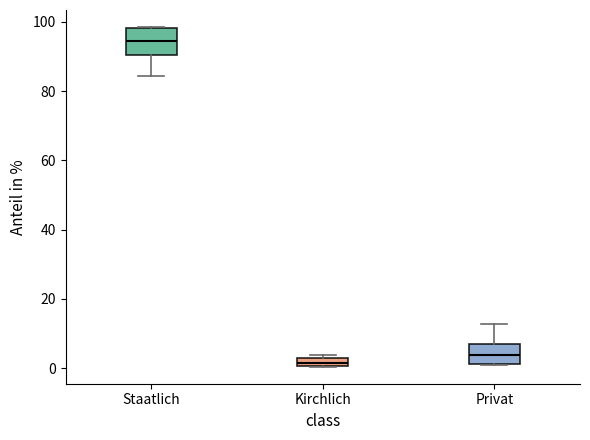

Where is the upper edge of the box for Privat on the y-axis? The values are not printed on the chart, so give them approximately, as read against the axis.

6